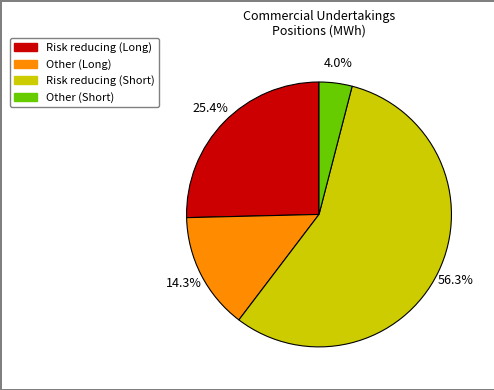

Is there a majority slice in this chart?

Yes